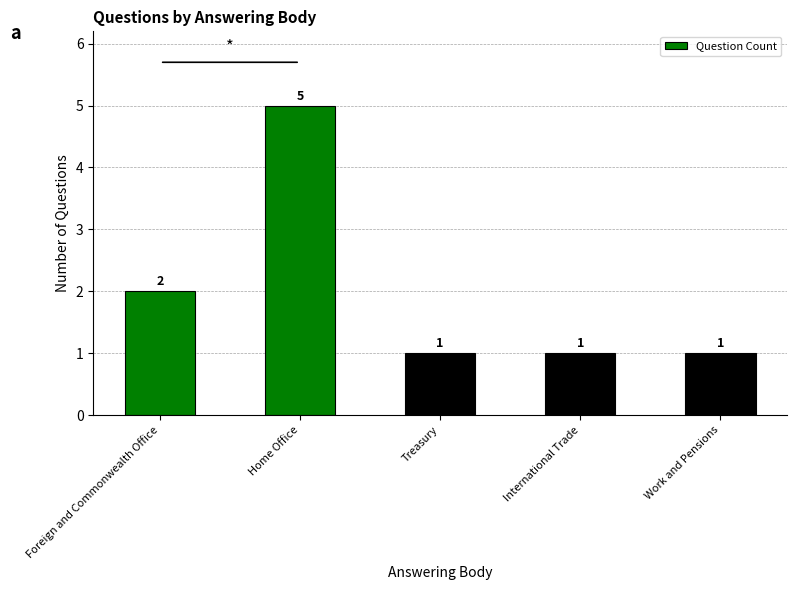

What is the difference between the second highest and minimum values?

1